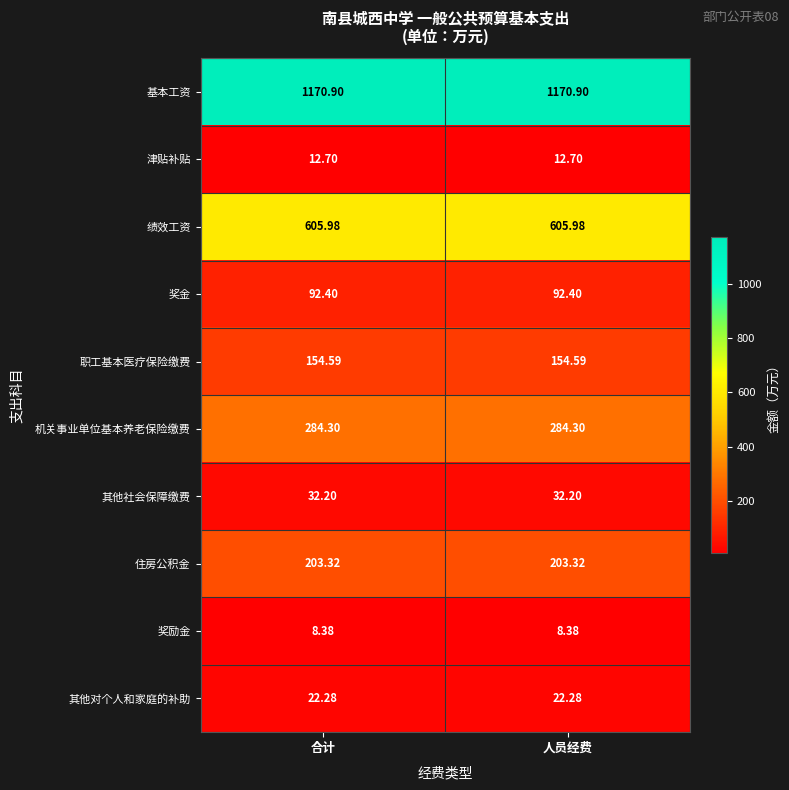

Rank the series by their maximum value, from highest to lowest.

基本工资, 绩效工资, 机关事业单位基本养老保险缴费, 住房公积金, 职工基本医疗保险缴费, 奖金, 其他社会保障缴费, 其他对个人和家庭的补助, 津贴补贴, 奖励金